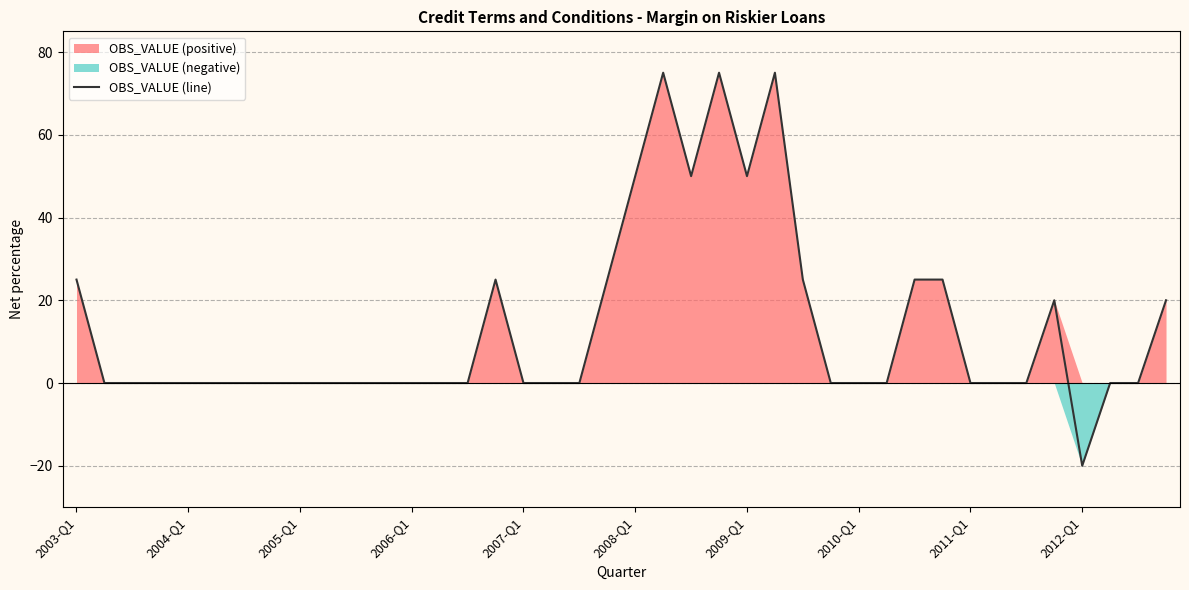

At which label does OBS_VALUE (line) reach its minimum?

2012-Q1